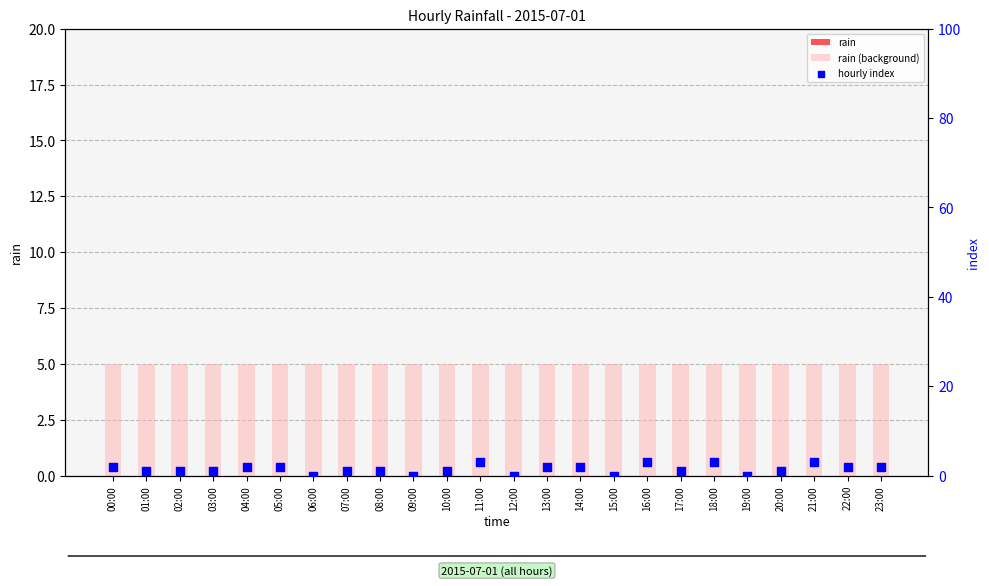

What are all the series names shown in the legend?

rain, rain (background), hourly index